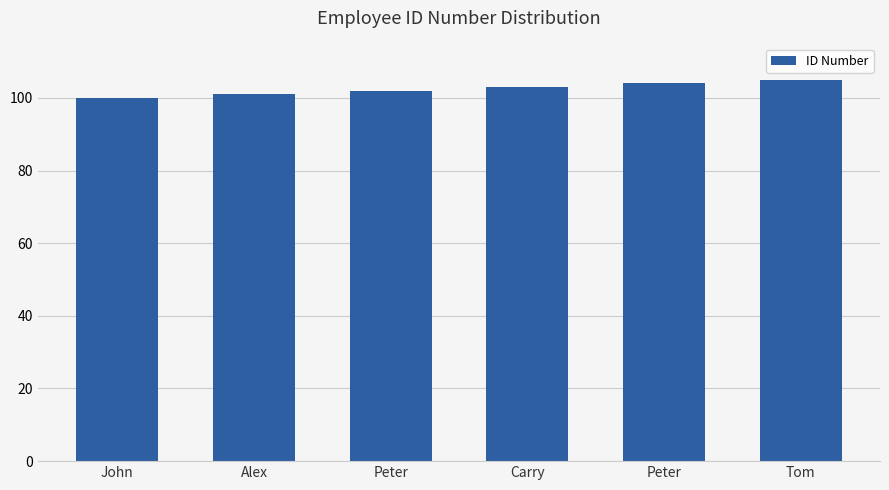

Which has a higher value, Alex or Peter?

Peter